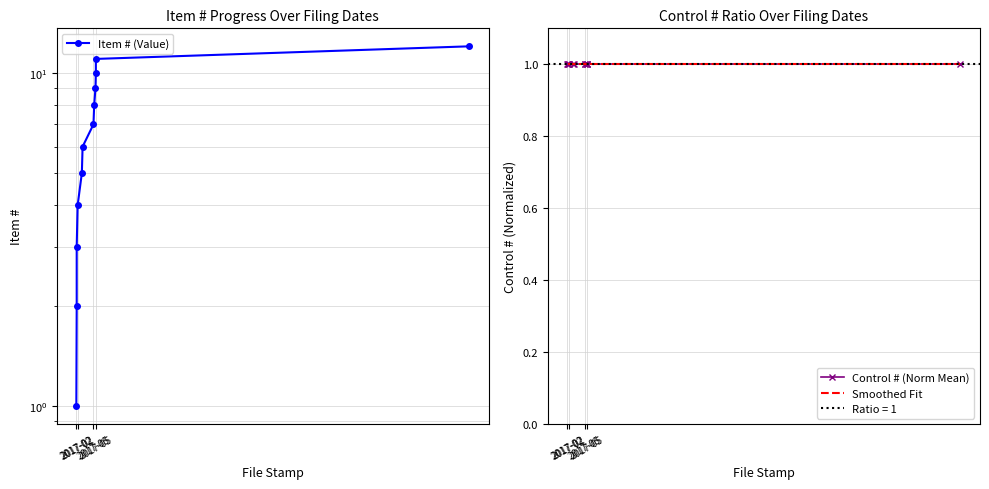

Is it true that the value at 2017-02-10 is 1?

False